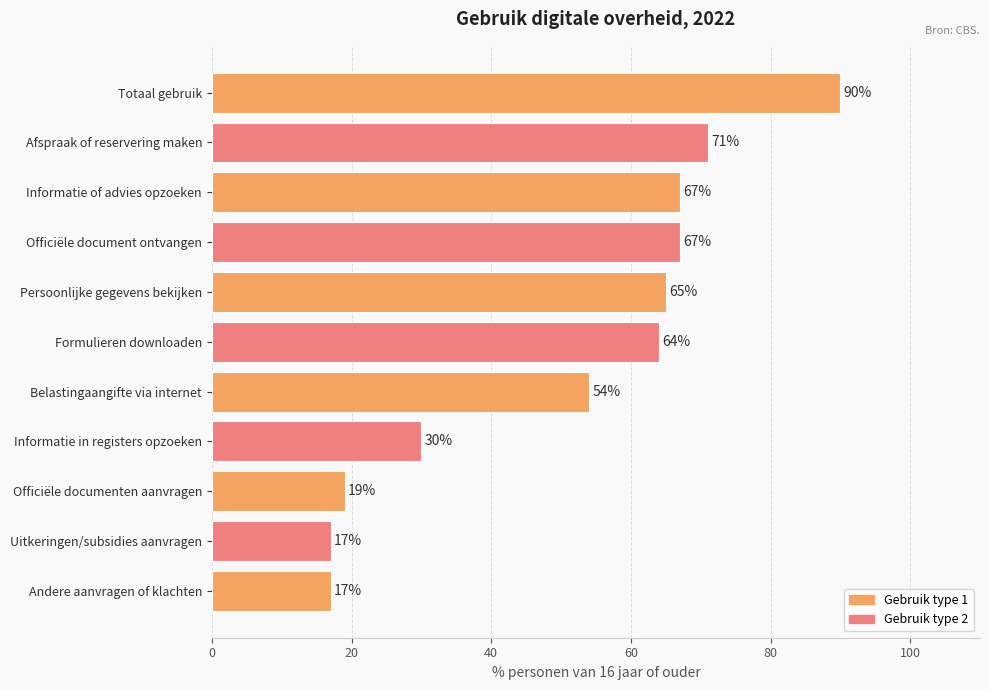

Is it true that the value at Informatie in registers opzoeken is 7?

False